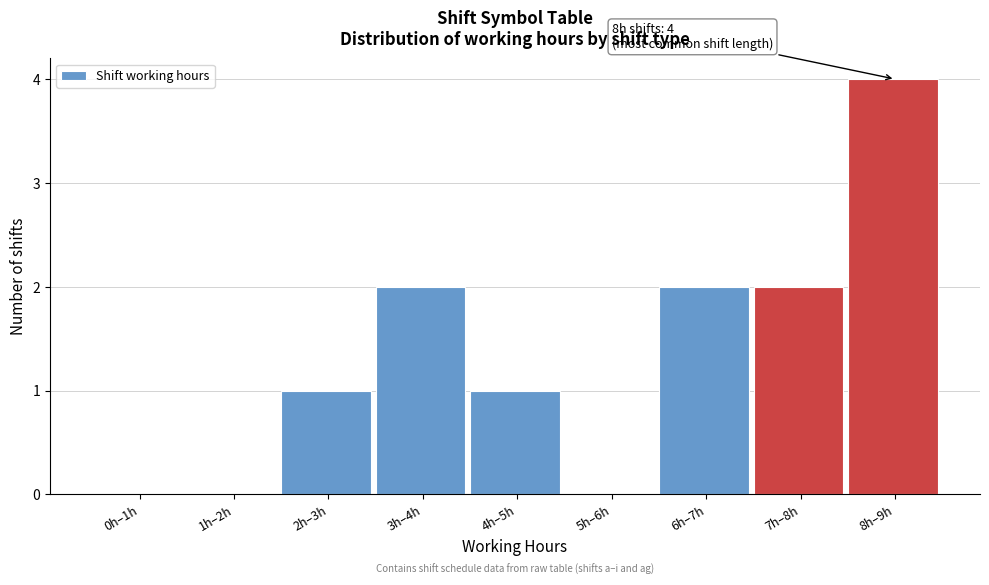

Reading left to right, what are all the values shown in this chart?

0h–1h=0	1h–2h=0	2h–3h=1	3h–4h=2	4h–5h=1	5h–6h=0	6h–7h=2	7h–8h=2	8h–9h=4